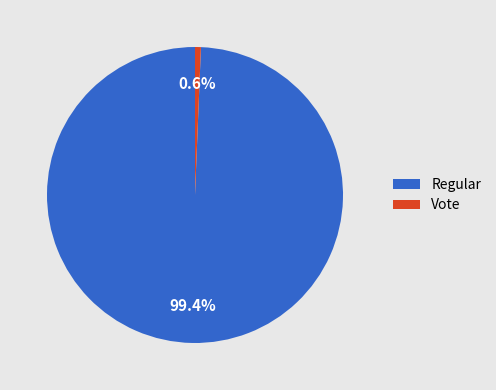

Is it true that Vote is 11% of the pie?

False